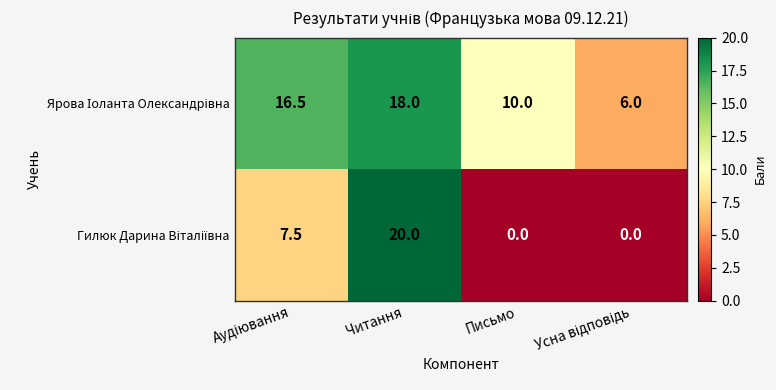

At which category is the sum across all series the highest?

Читання